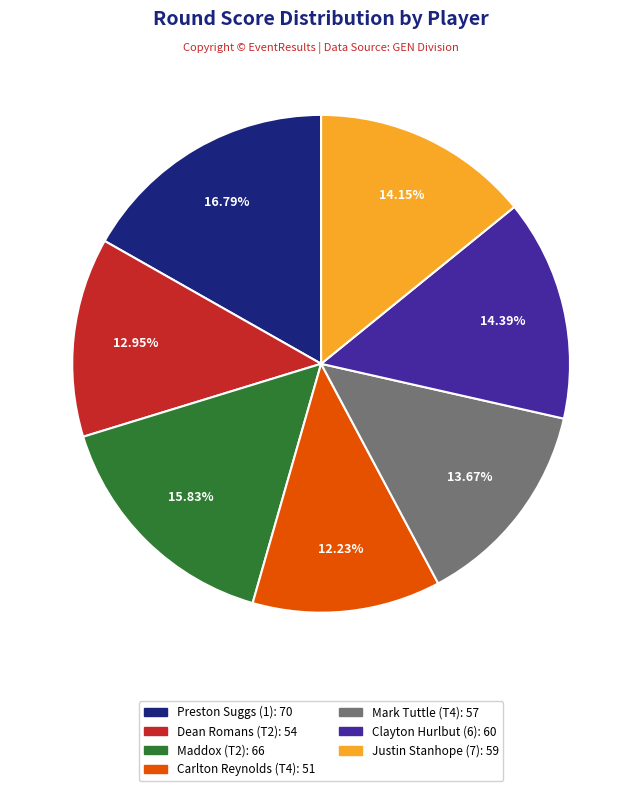

Combined, what portion of the pie is Dean Romans (T2) and Justin Stanhope (7)?

27.1%